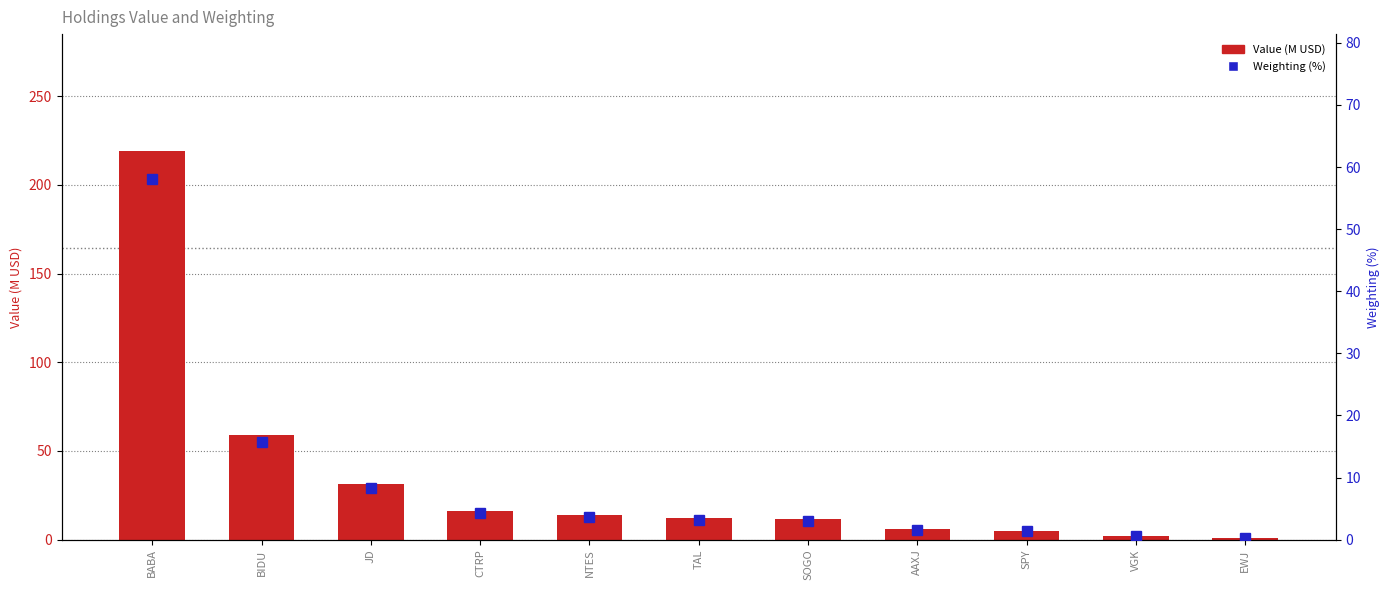

Reading left to right, list all the values displayed in this chart.

Value (M USD): 219.3	59.1	31.3	16.2	14.0	12.0	11.4	5.9	5.0	2.1	0.8
Weighting (%): 58.1	15.7	8.3	4.3	3.7	3.2	3.0	1.6	1.3	0.6	0.2